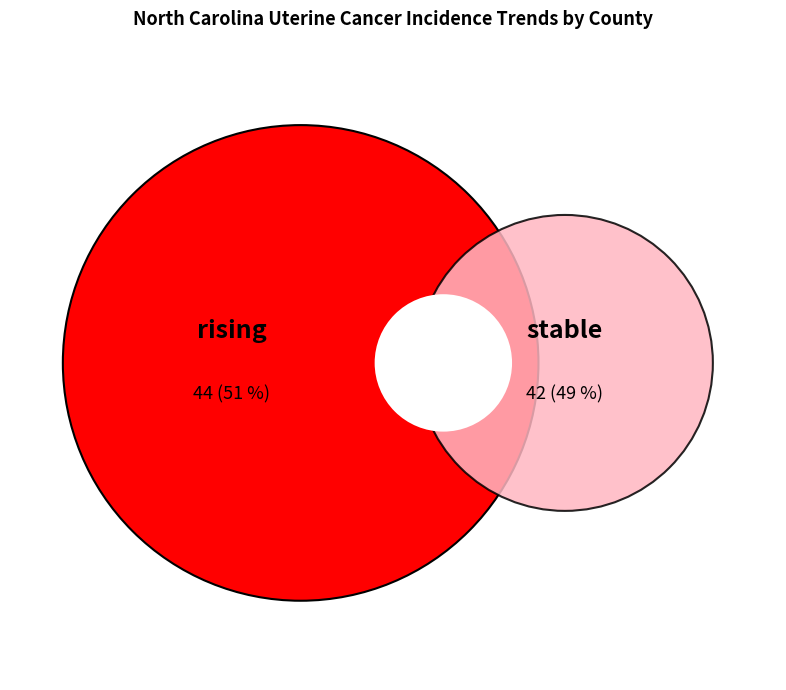

To the nearest percent, what is the combined percentage of rising and stable?

100%